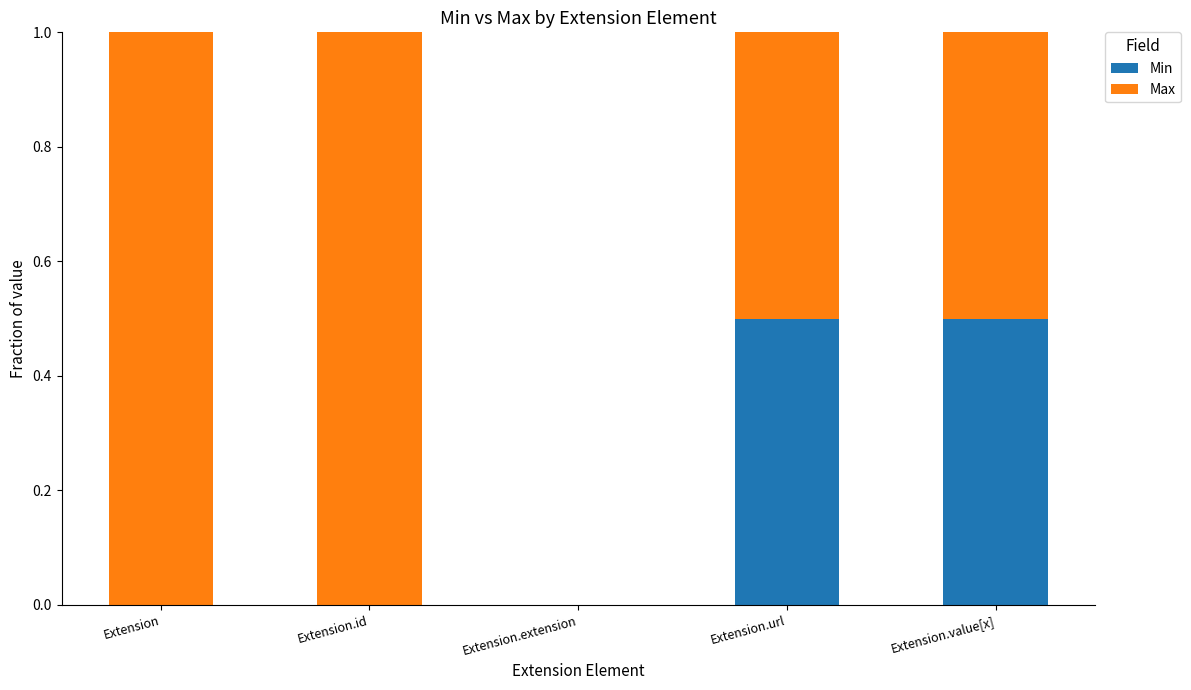

What is the total value across all series at Extension.url?

1.0